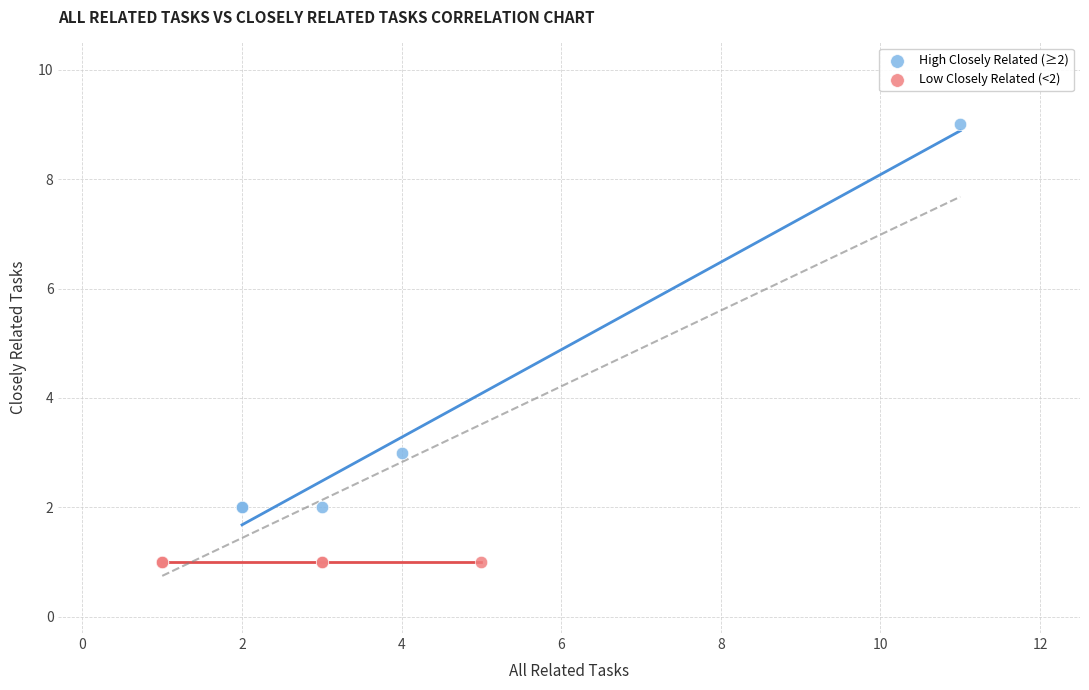

Which series contains the highest Y value?

High Closely Related (≥2)